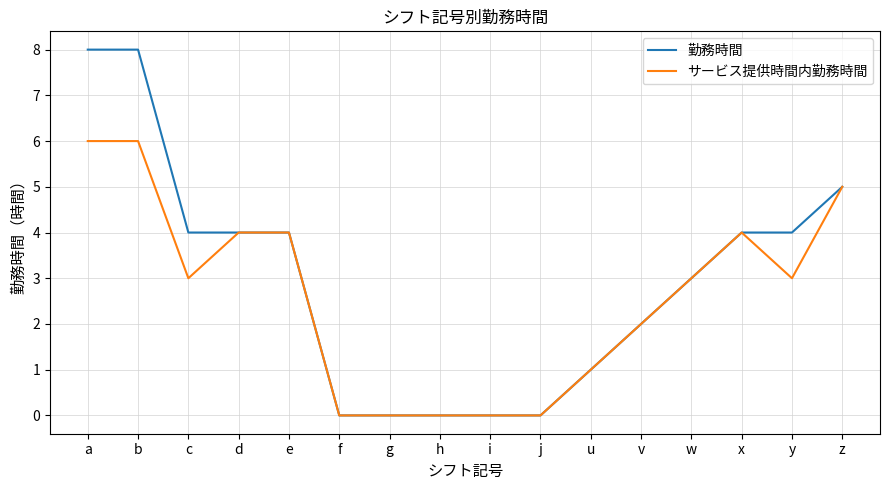

What is the sum of the サービス提供時間内勤務時間 values at a and e?

10